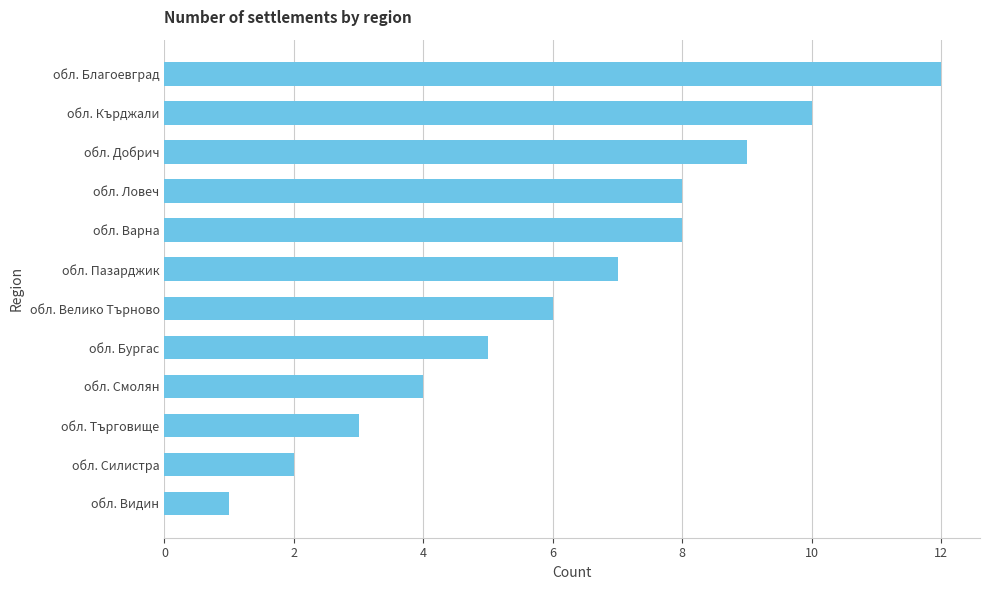

Approximately how many times larger is the value at обл. Видин compared to обл. Силистра?

0.5